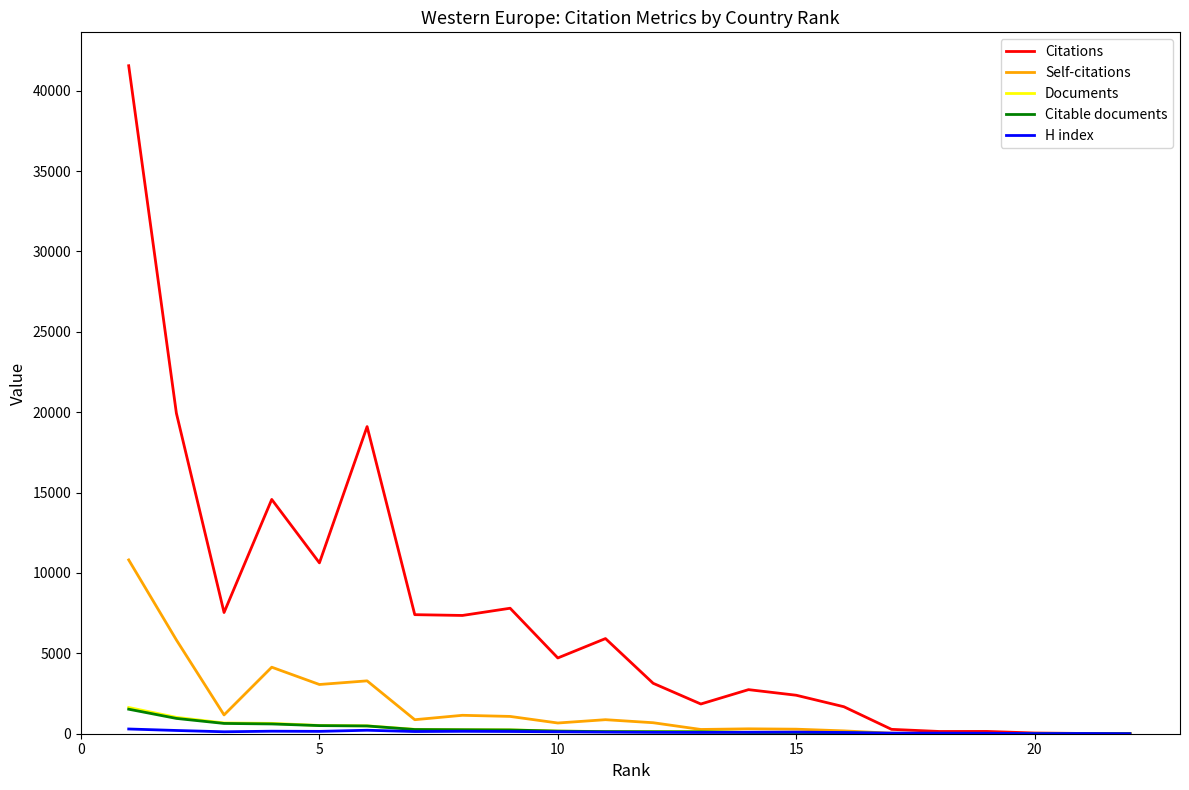

Which series has the widest spread of values?

Citations